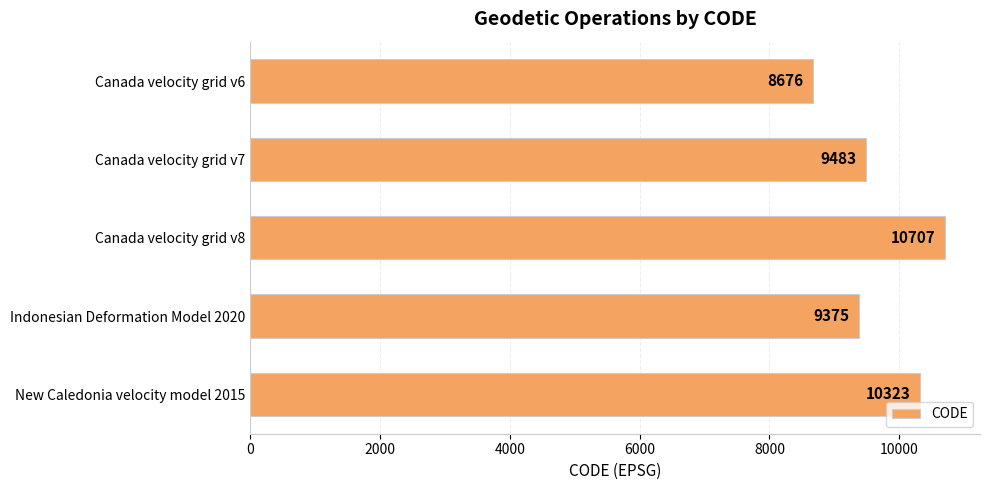

The chart shows a value of 5871 at Indonesian Deformation Model 2020. True or false?

False